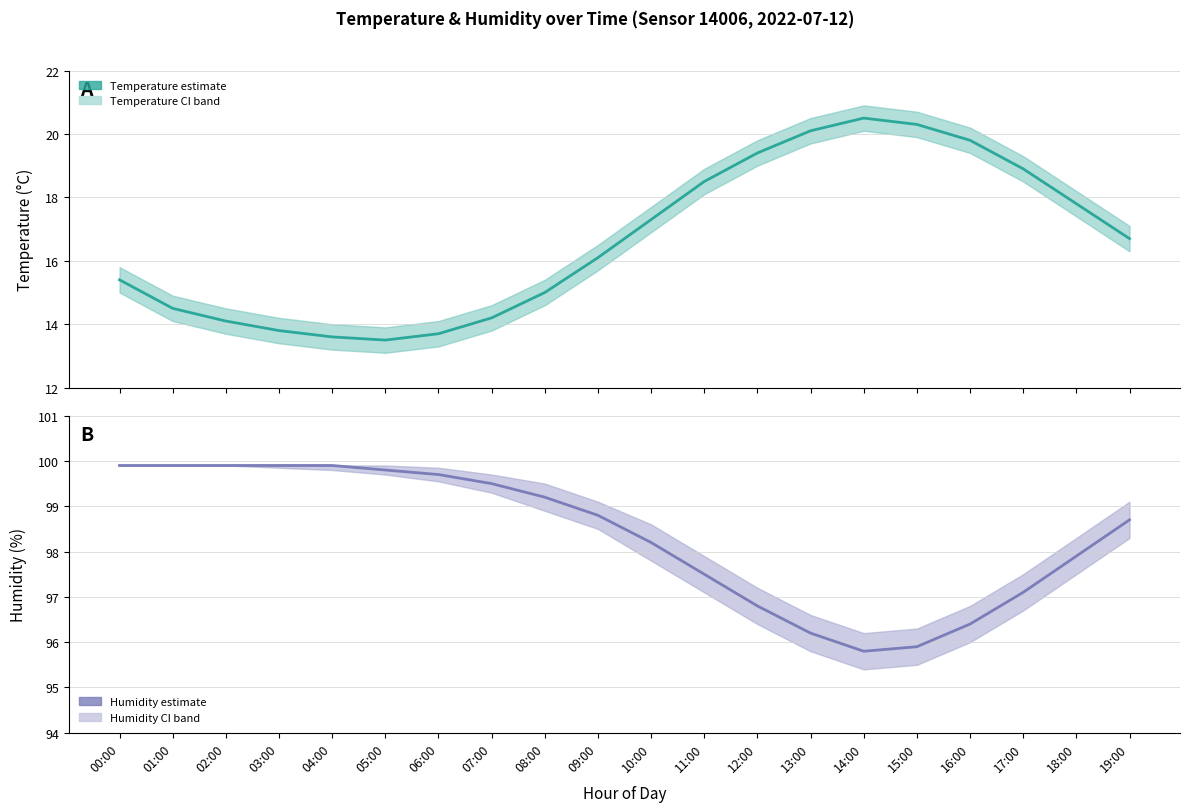

How many distinct data groups are displayed?

2